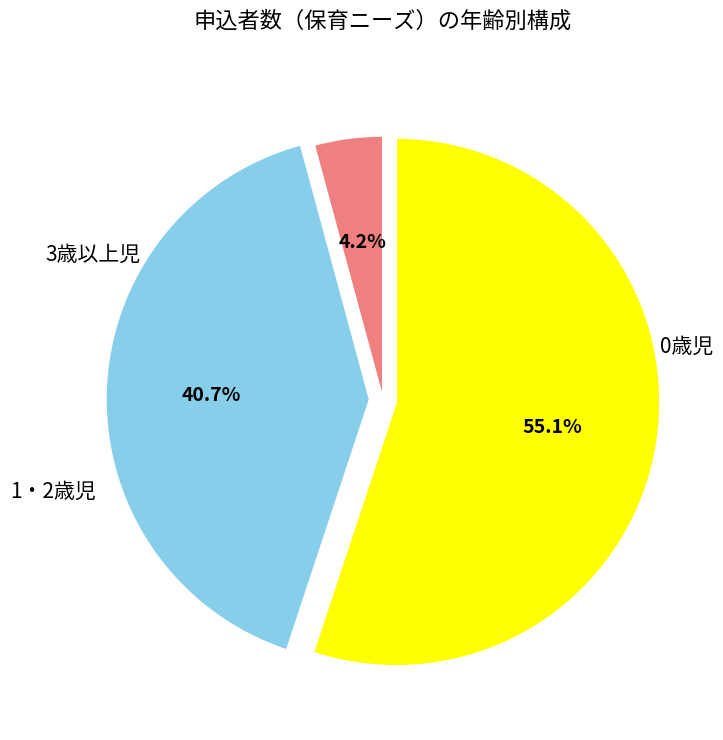

Count the number of slices in the pie.

3